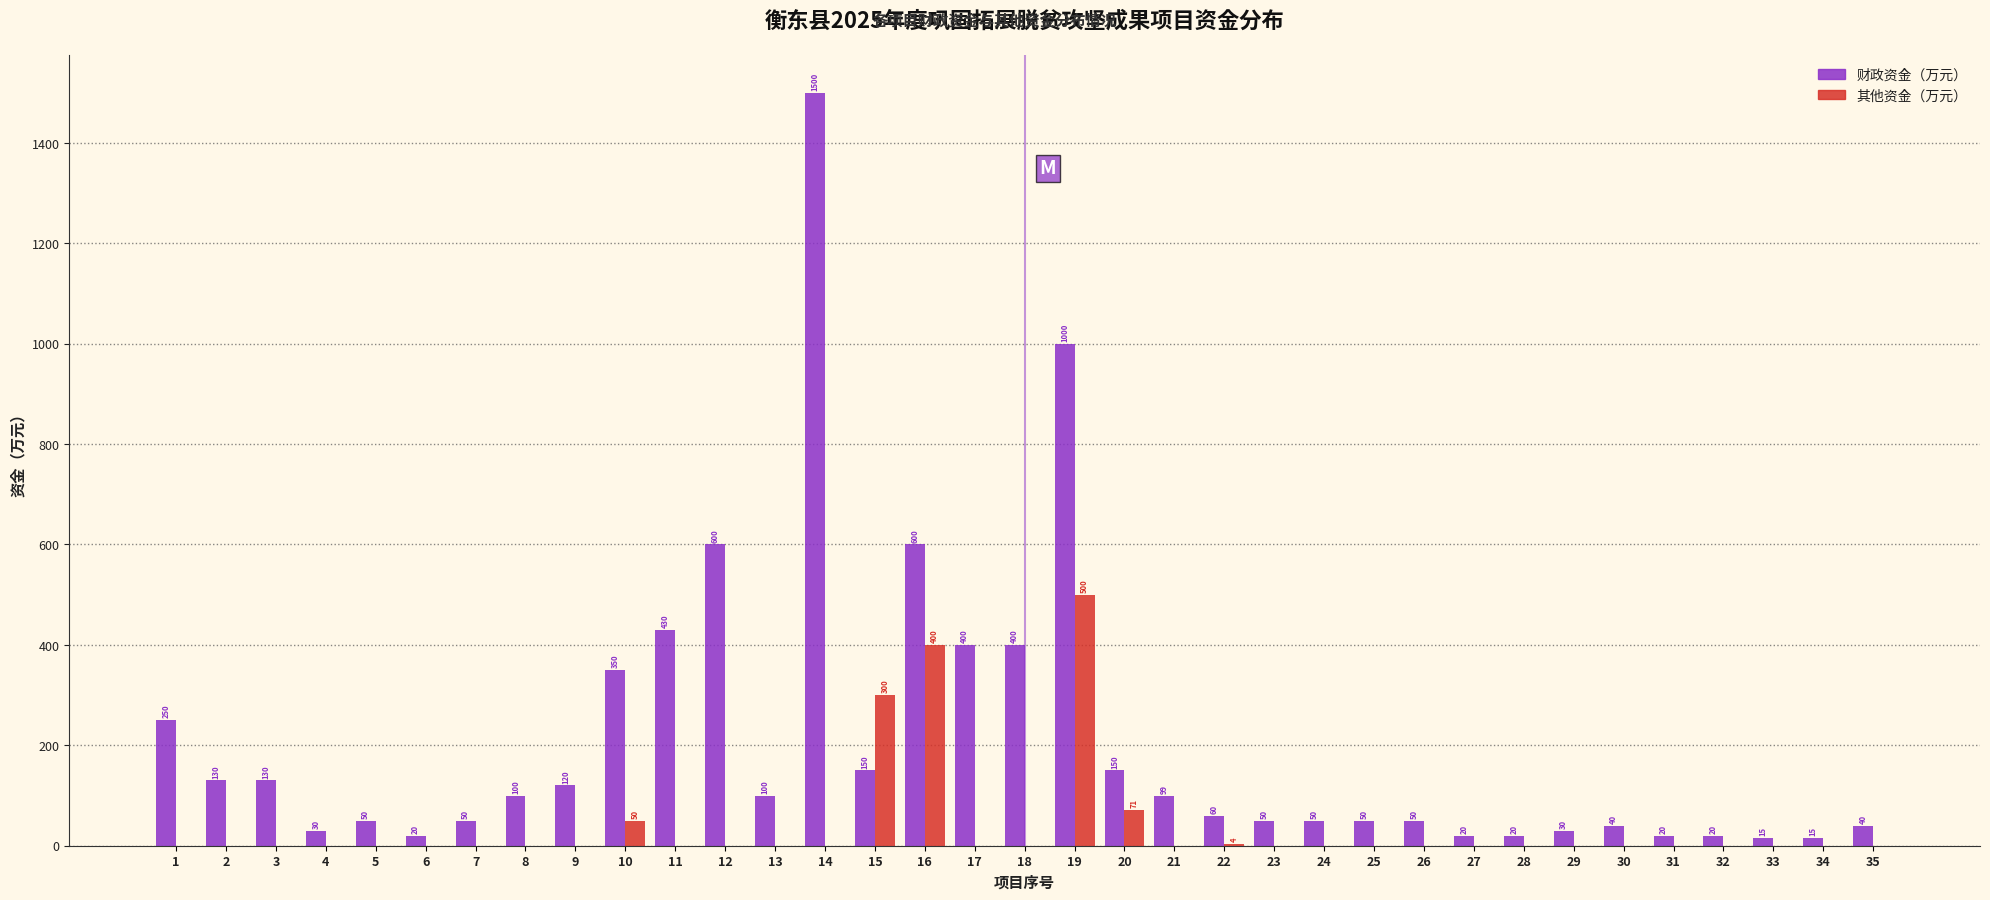

The value of 其他资金（万元） at 1 is 329.8. True or false?

False